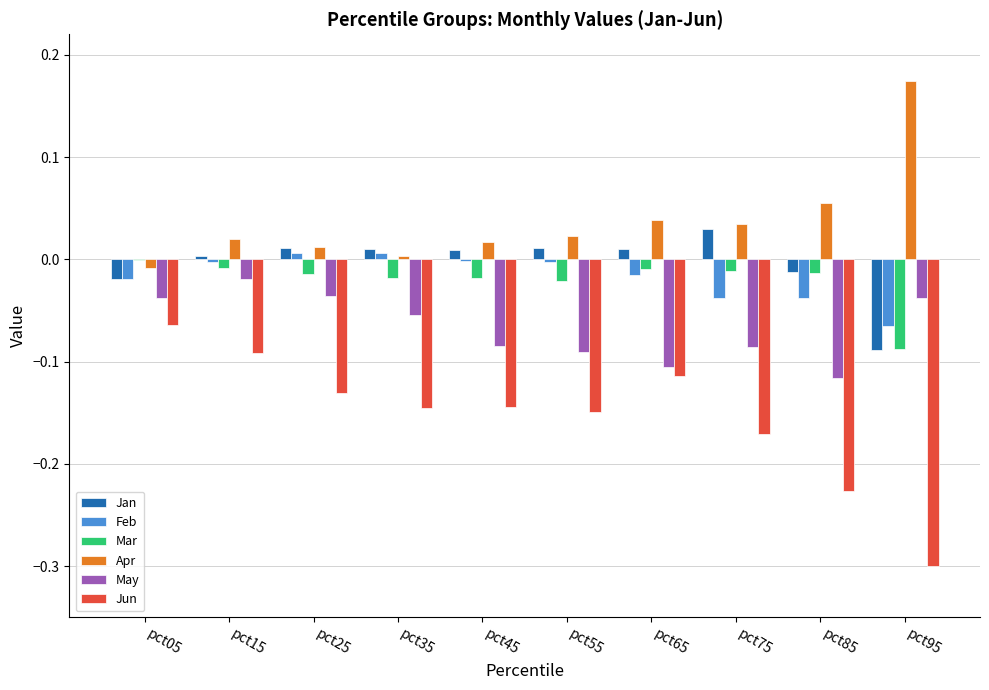

The Jan series shows 0.0 at pct25. True or false?

True